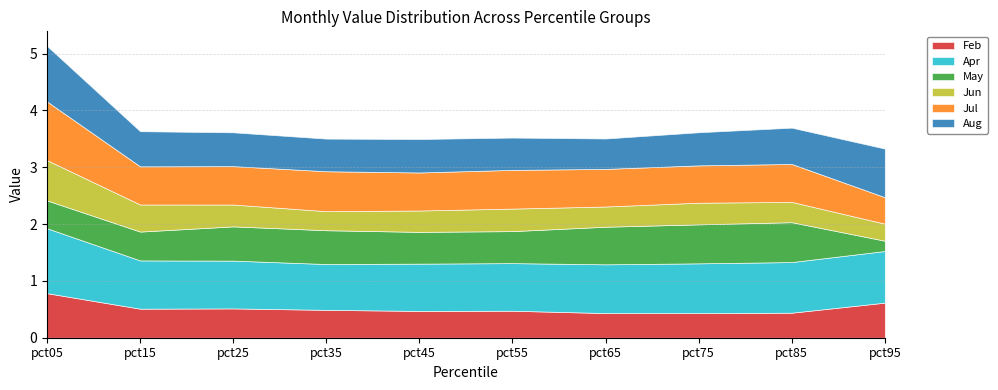

Reading left to right, list all the values displayed in this chart.

Feb: pct05=0.8	pct15=0.5	pct25=0.5	pct35=0.5	pct45=0.5	pct55=0.5	pct65=0.4	pct75=0.4	pct85=0.4	pct95=0.6
Apr: pct05=1.1	pct15=0.8	pct25=0.8	pct35=0.8	pct45=0.8	pct55=0.8	pct65=0.9	pct75=0.9	pct85=0.9	pct95=0.9
May: pct05=0.5	pct15=0.5	pct25=0.6	pct35=0.6	pct45=0.6	pct55=0.6	pct65=0.7	pct75=0.7	pct85=0.7	pct95=0.2
Jun: pct05=0.7	pct15=0.5	pct25=0.4	pct35=0.3	pct45=0.4	pct55=0.4	pct65=0.4	pct75=0.4	pct85=0.4	pct95=0.3
Jul: pct05=1.0	pct15=0.7	pct25=0.7	pct35=0.7	pct45=0.7	pct55=0.7	pct65=0.7	pct75=0.7	pct85=0.7	pct95=0.5
Aug: pct05=1.0	pct15=0.6	pct25=0.6	pct35=0.6	pct45=0.6	pct55=0.6	pct65=0.5	pct75=0.6	pct85=0.6	pct95=0.9